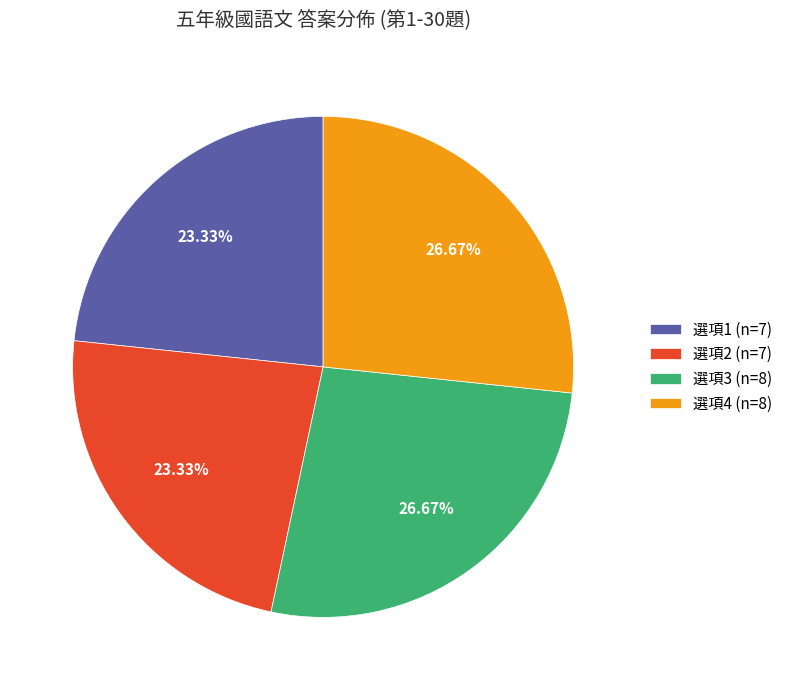

To the nearest percent, what is the average slice percentage?

25%